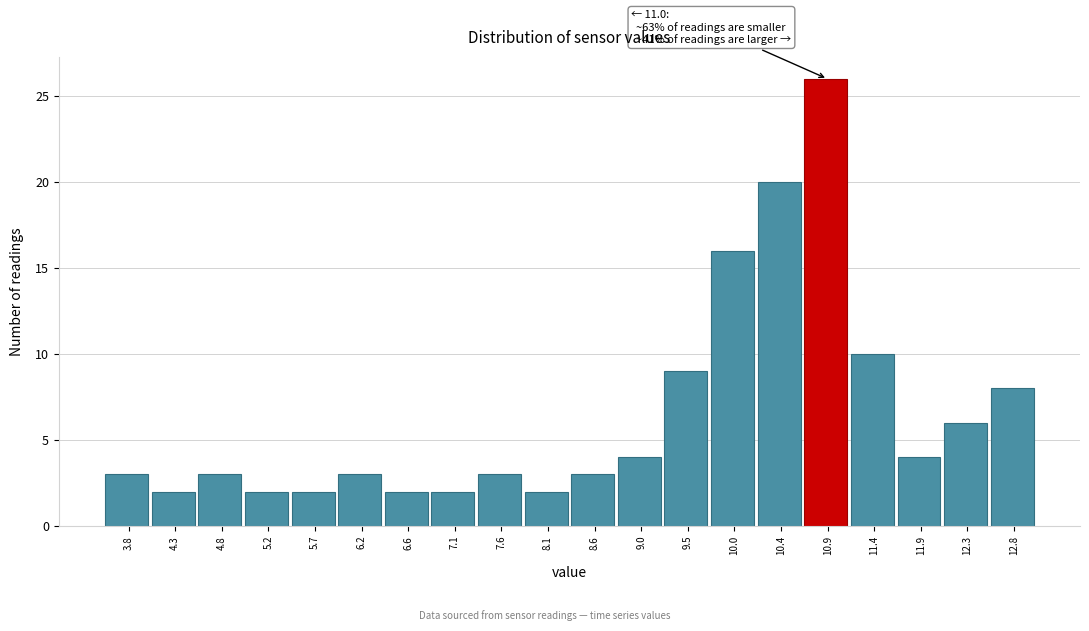

Reading left to right, what are all the values shown in this chart?

3	2	3	2	2	3	2	2	3	2	3	4	9	16	20	26	10	4	6	8